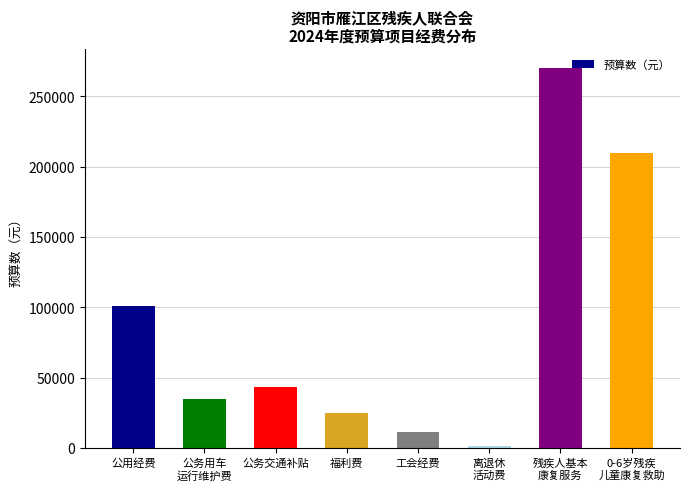

What value does the data have at 公务用车
运行维护费?

35000.0